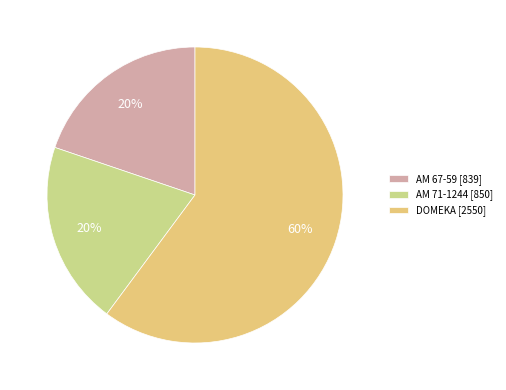

Which slice represents more than half of the pie?

DOMEKA